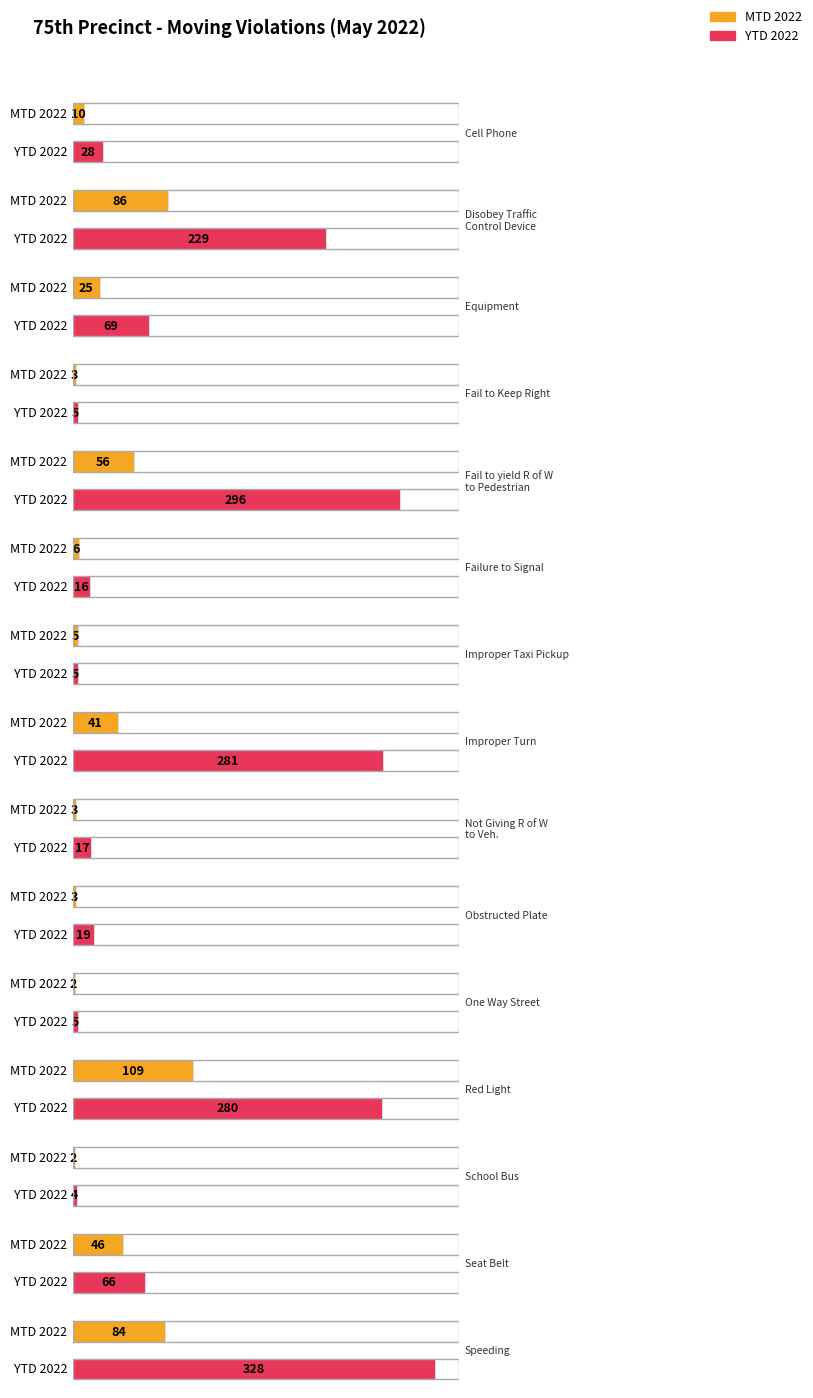

Which series has the largest range (max minus min)?

YTD 2022